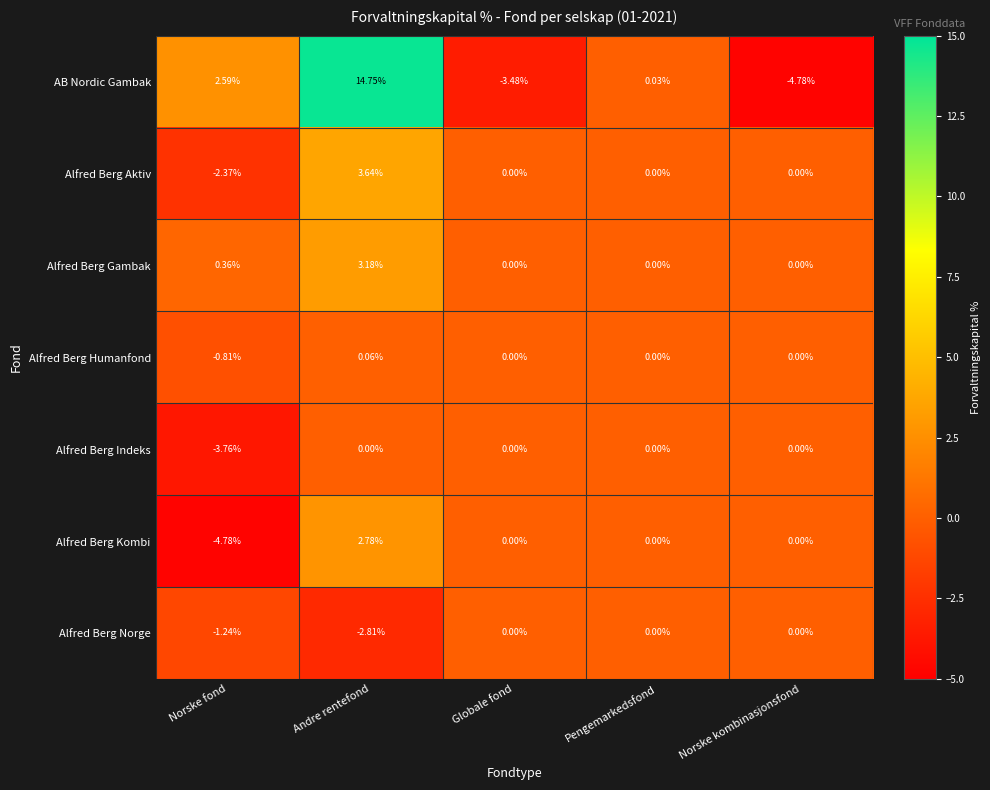

Between Norske fond and Norske kombinasjonsfond, which series saw the biggest shift?

AB Nordic Gambak